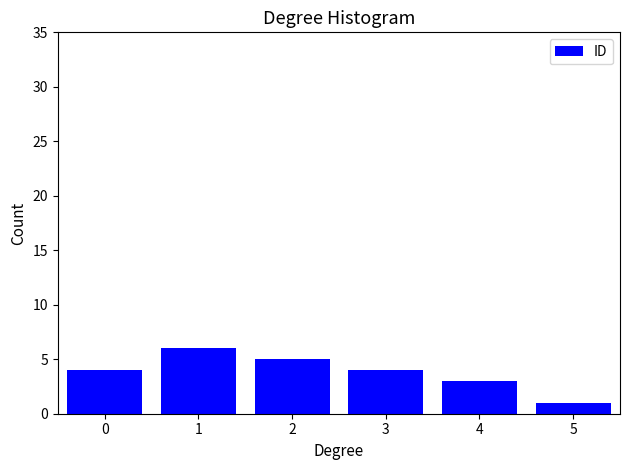

Reading right to left, transcribe all the data shown in this chart.

1	3	4	5	6	4